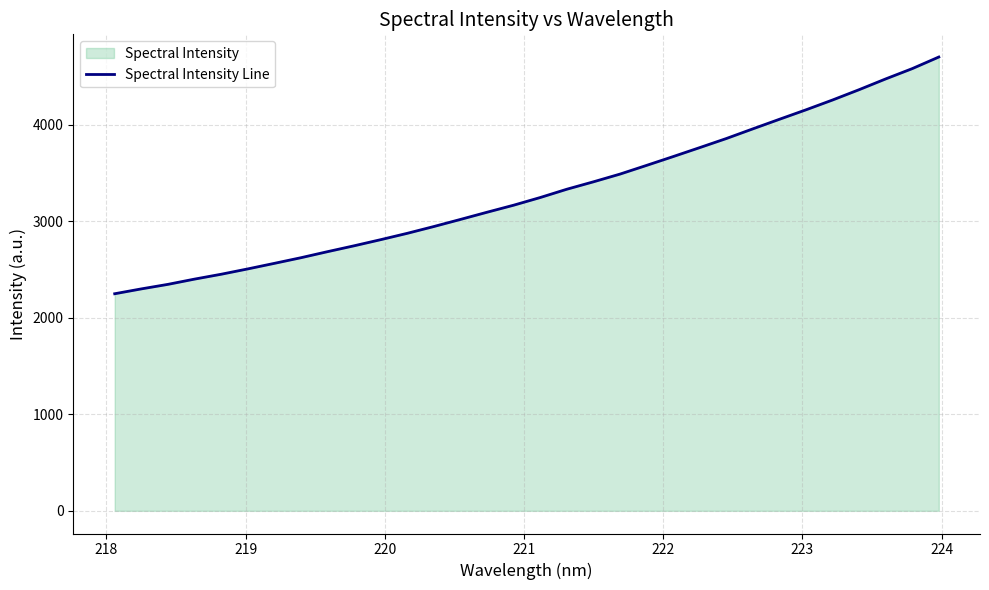

What is the smallest value displayed?

2248.7